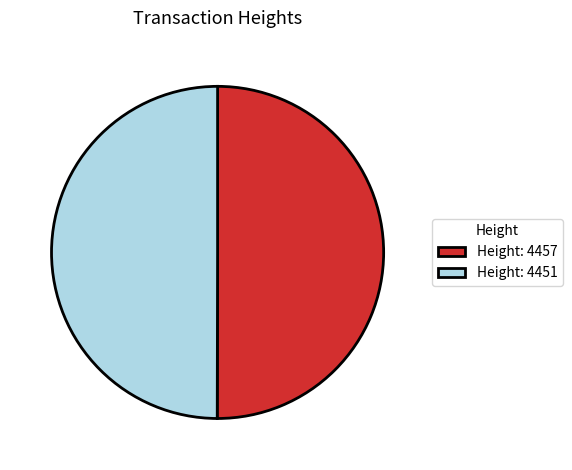

Do Height: 4457 and Height: 4451 together represent more than half of the pie?

Yes